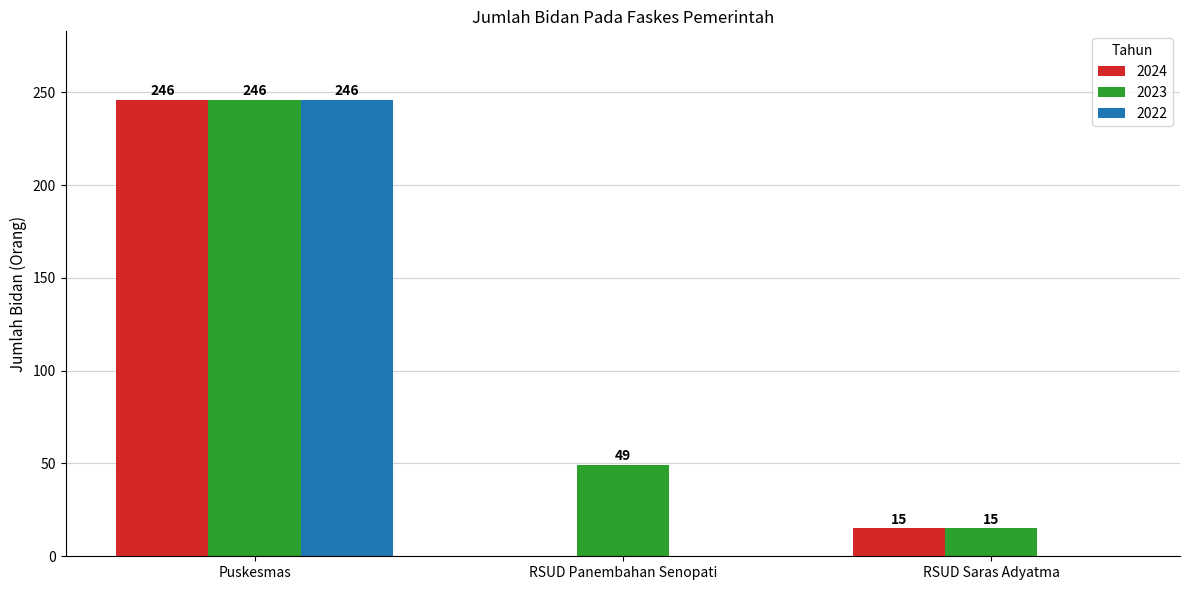

What are all the series names shown in the legend?

2024, 2023, 2022